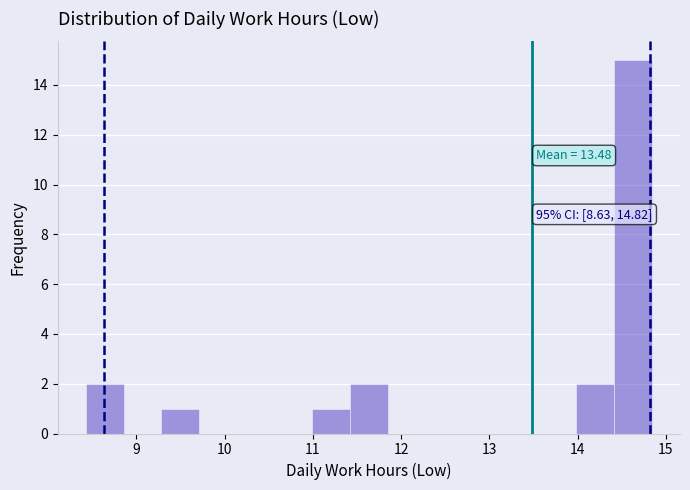

Which range on the x-axis has the tallest bar?

14.4 to 14.8